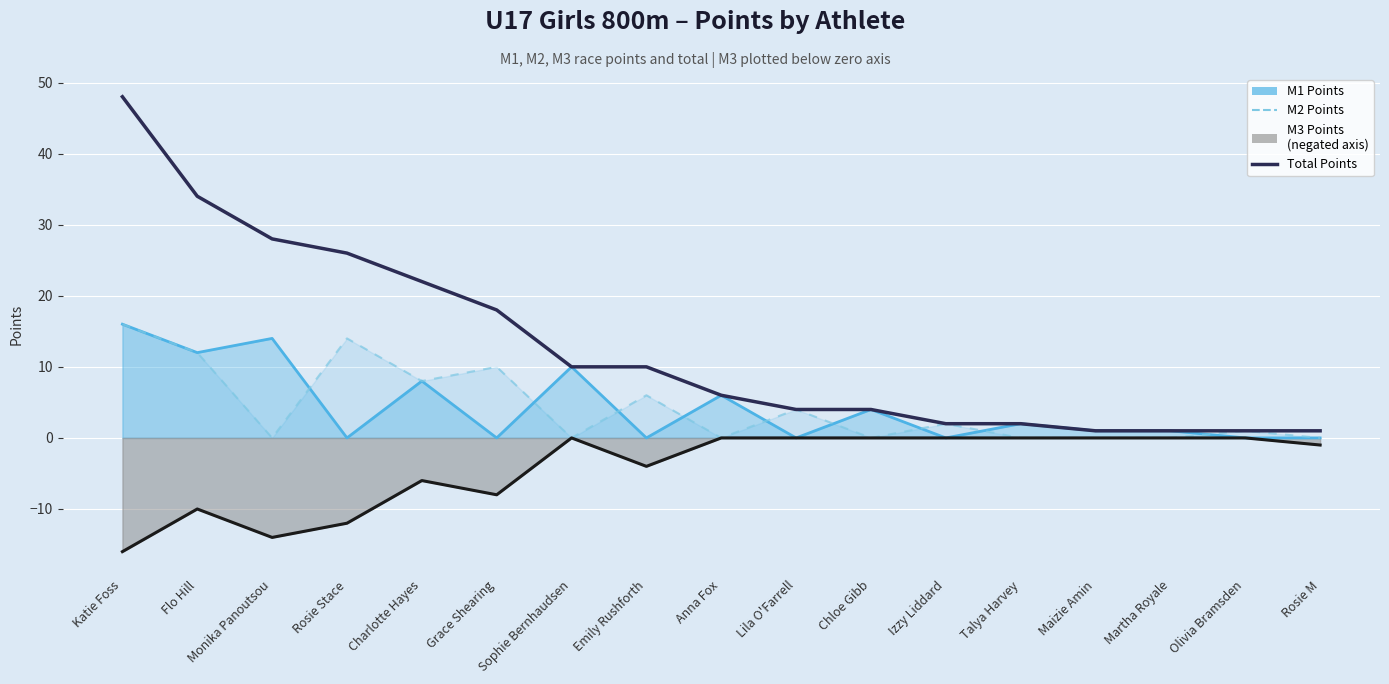

Reading left to right, what are all the values shown in this chart?

M2 Points: Katie Foss=16	Flo Hill=12	Monika Panoutsou=0	Rosie Stace=14	Charlotte Hayes=8	Grace Shearing=10	Sophie Bernhaudsen=0	Emily Rushforth=6	Anna Fox=0	Lila O'Farrell=4	Chloe Gibb=0	Izzy Liddard=2	Talya Harvey=0	Maizie Amin=0	Martha Royale=0	Olivia Bramsden=1	Rosie M=0
M3 Points (negated): Katie Foss=-16	Flo Hill=-10	Monika Panoutsou=-14	Rosie Stace=-12	Charlotte Hayes=-6	Grace Shearing=-8	Sophie Bernhaudsen=0	Emily Rushforth=-4	Anna Fox=0	Lila O'Farrell=0	Chloe Gibb=0	Izzy Liddard=0	Talya Harvey=0	Maizie Amin=0	Martha Royale=0	Olivia Bramsden=0	Rosie M=-1
Total Points: Katie Foss=48	Flo Hill=34	Monika Panoutsou=28	Rosie Stace=26	Charlotte Hayes=22	Grace Shearing=18	Sophie Bernhaudsen=10	Emily Rushforth=10	Anna Fox=6	Lila O'Farrell=4	Chloe Gibb=4	Izzy Liddard=2	Talya Harvey=2	Maizie Amin=1	Martha Royale=1	Olivia Bramsden=1	Rosie M=1